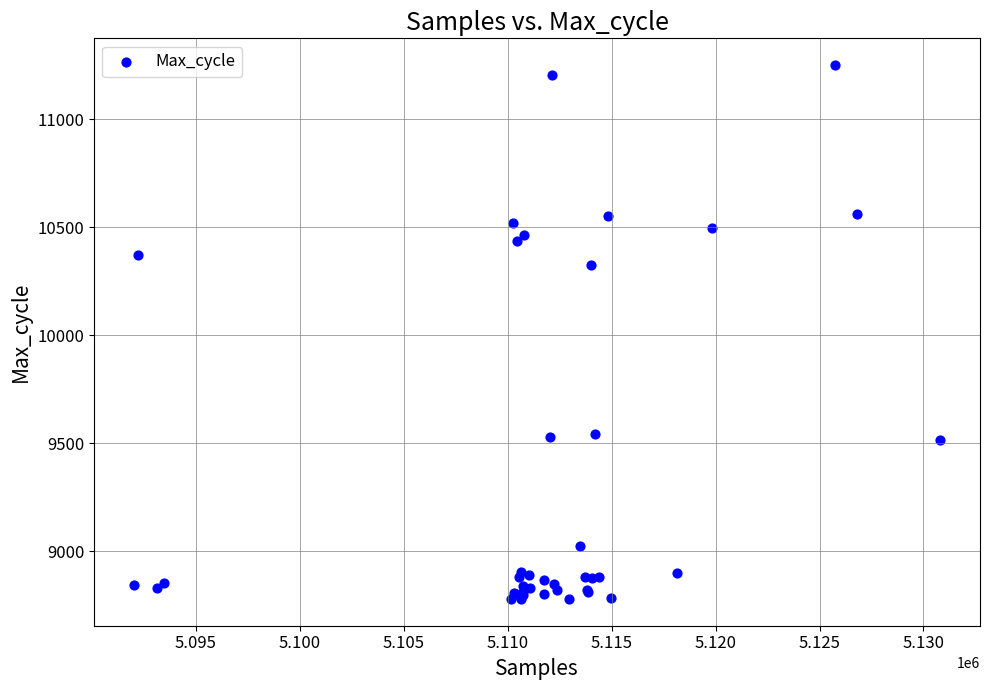

What Y value in the scatter plot is closest to 10015?

10324